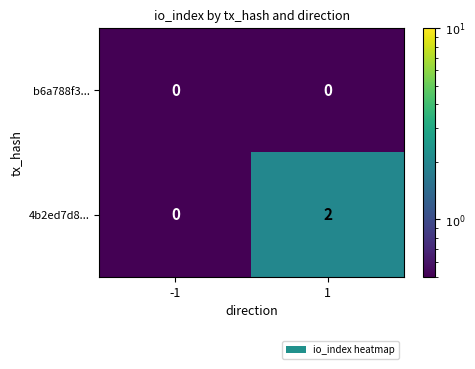

Is the value of b6a788f3... at -1 greater than the value of 4b2ed7d8... at 1?

No